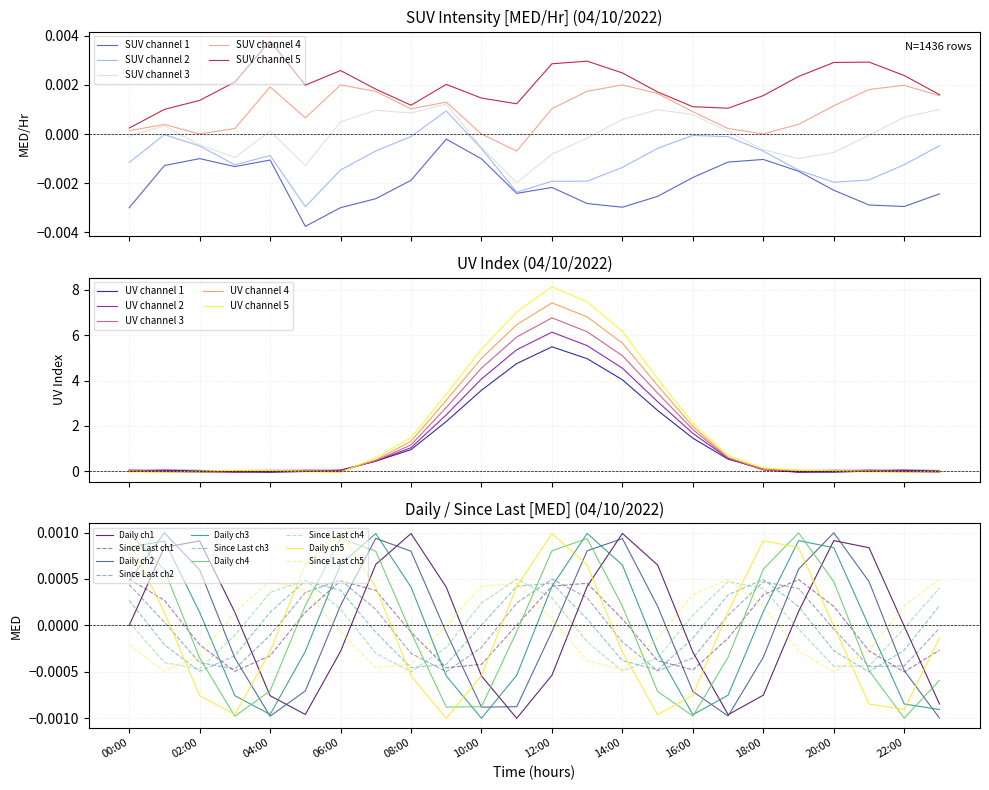

True or false: Daily total [MED] has a value of 0.0 at 12:00.

True